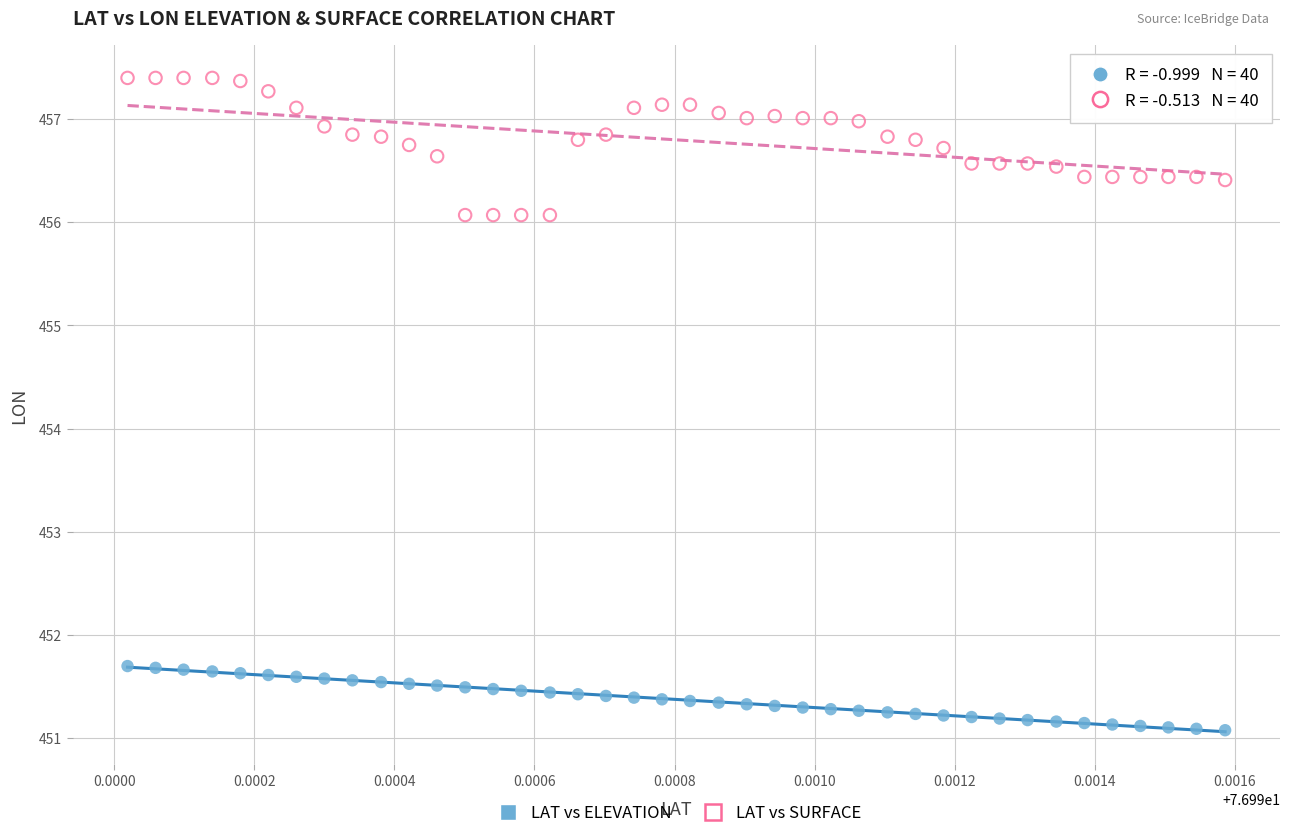

What are all the series names shown in the legend?

LAT vs ELEVATION, LAT vs SURFACE